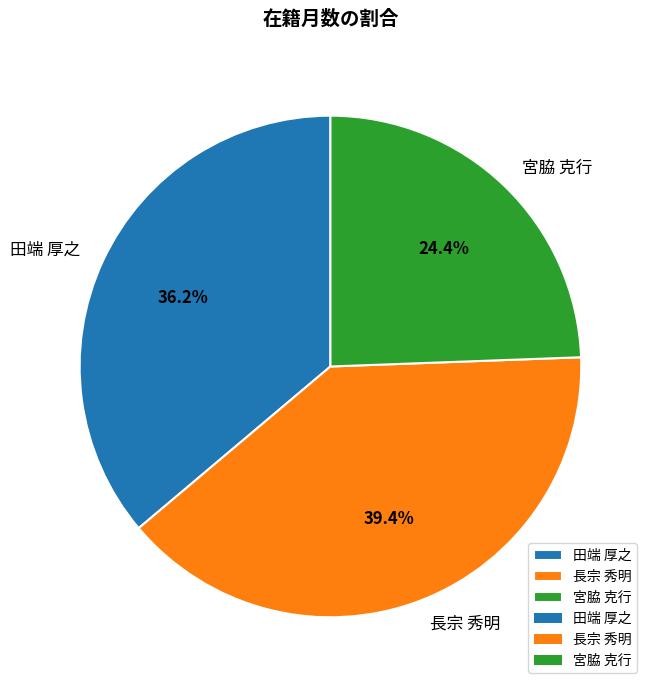

Is the sum of 長宗 秀明 and 田端 厚之 greater than half?

Yes